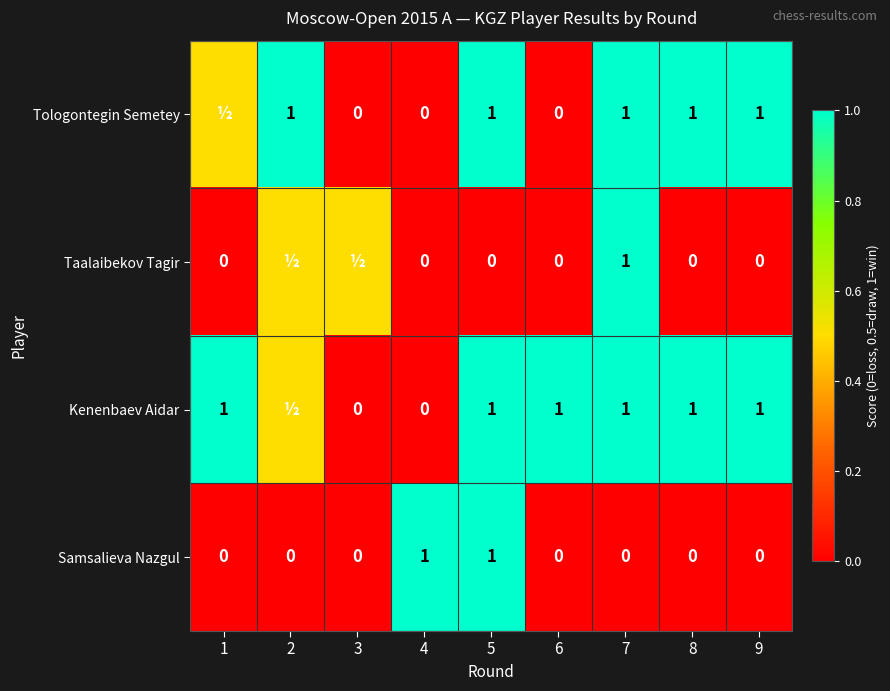

What is the difference between the highest and lowest values at 1?

1.0